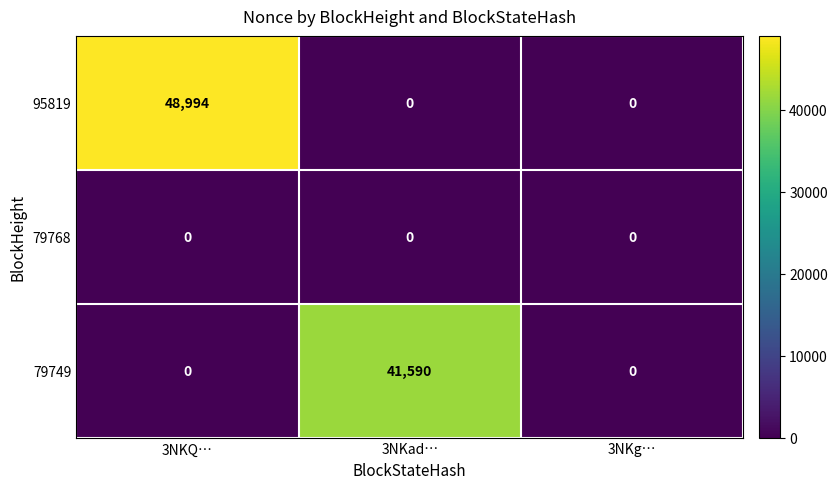

Reading right to left, transcribe all the data shown in this chart.

95819: 0	0	48994
79768: 0	0	0
79749: 0	41590	0